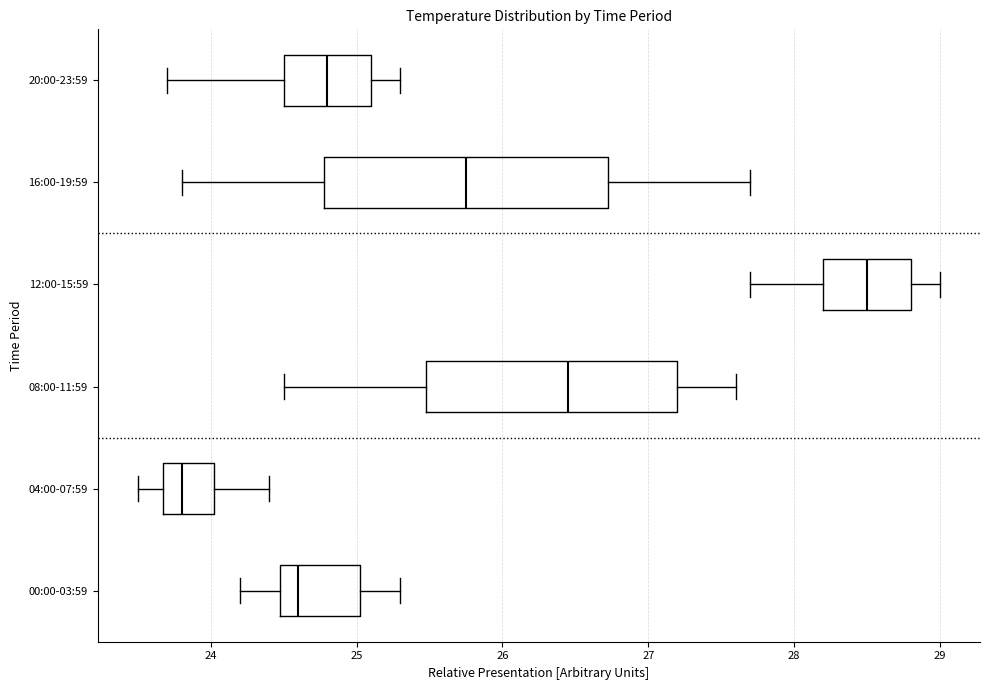

Reading bottom to top, read every box against the x-axis: the position of its median line, the range the box covers, and the ends of its whiskers. The values are not printed on the chart, so give them approximately, as read against the axis.

00:00-03:59: median 24.6, box 24.5 to 25.0, whiskers 24.2 to 25.3
04:00-07:59: median 23.8, box 23.7 to 24.0, whiskers 23.5 to 24.4
08:00-11:59: median 26.5, box 25.5 to 27.2, whiskers 24.5 to 27.6
12:00-15:59: median 28.5, box 28.2 to 28.8, whiskers 27.7 to 29.0
16:00-19:59: median 25.8, box 24.8 to 26.7, whiskers 23.8 to 27.7
20:00-23:59: median 24.8, box 24.5 to 25.1, whiskers 23.7 to 25.3